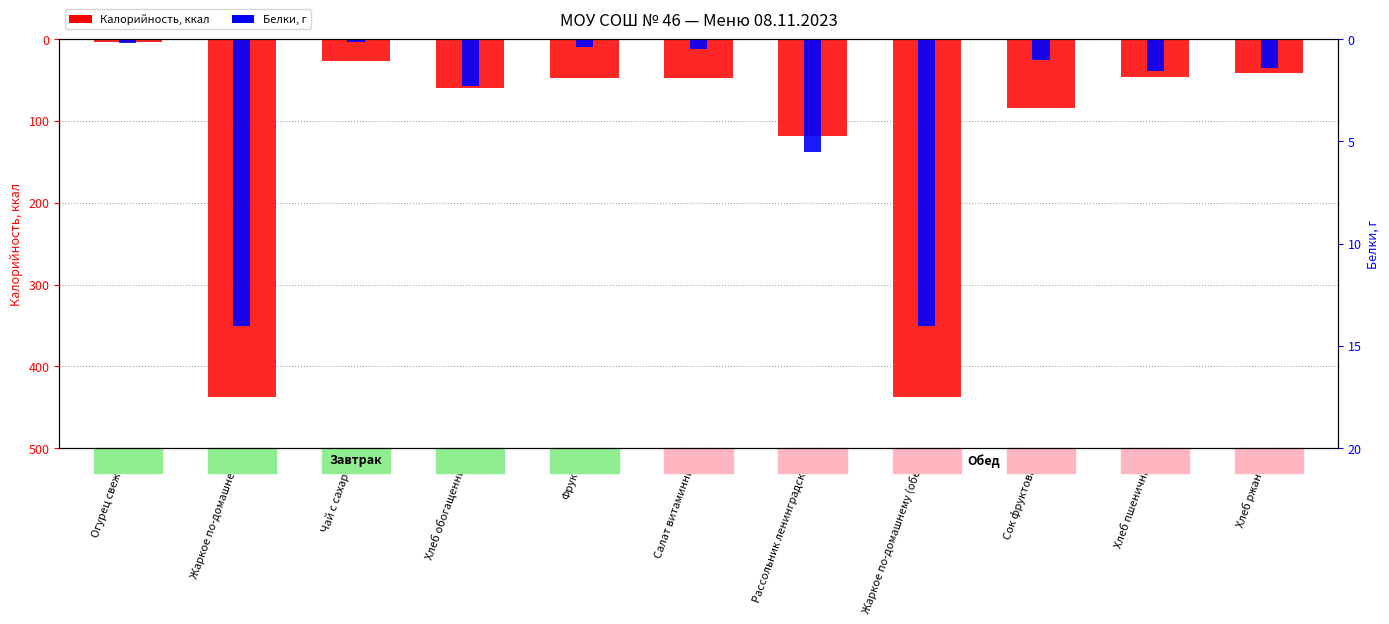

Count the number of data series in this chart.

2